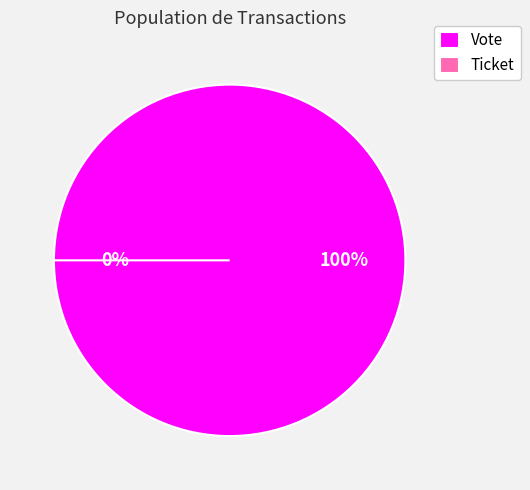

Does Vote account for over 50% of the chart?

Yes